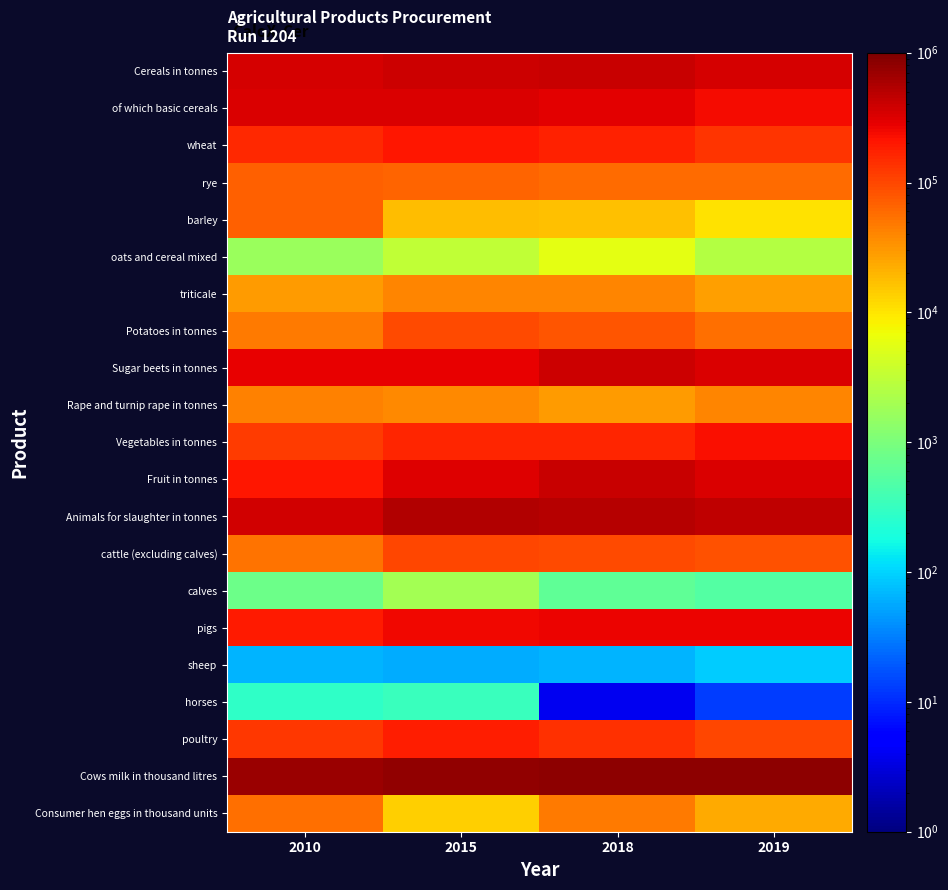

Rank the series at 2018 from highest to lowest value.

Cows milk in thousand litres, Animals for slaughter in tonnes, Cereals in tonnes, Fruit in tonnes, Sugar beets in tonnes, of which basic cereals, pigs, wheat, Vegetables in tonnes, poultry, cattle (excluding calves), Potatoes in tonnes, rye, Consumer hen eggs in thousand units, triticale, Rape and turnip rape in tonnes, barley, oats and cereal mixed, calves, sheep, horses